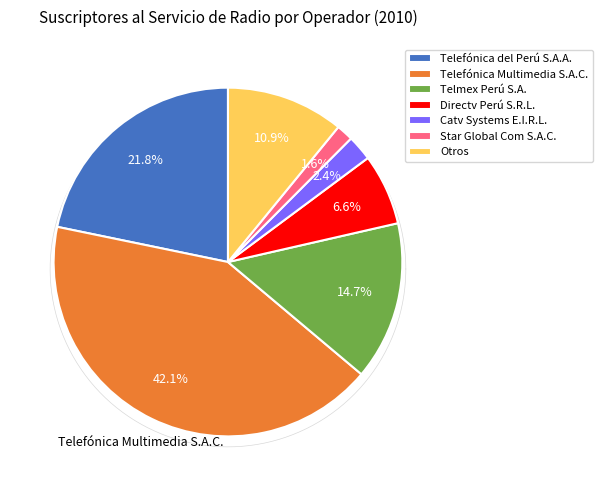

What is the change in value from Telefónica del Perú S.A.A. to Telefónica Multimedia S.A.C.?

+212591